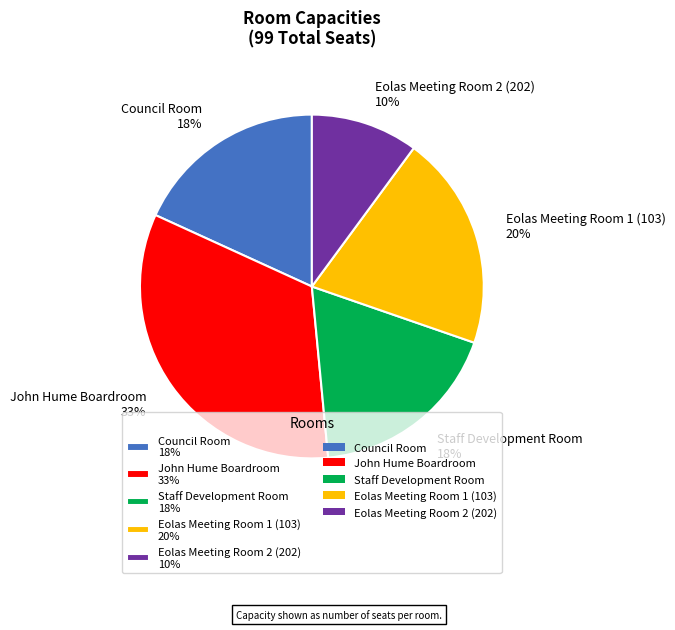

To the nearest percent, what is the combined percentage of John Hume Boardroom and Staff Development Room?

52%